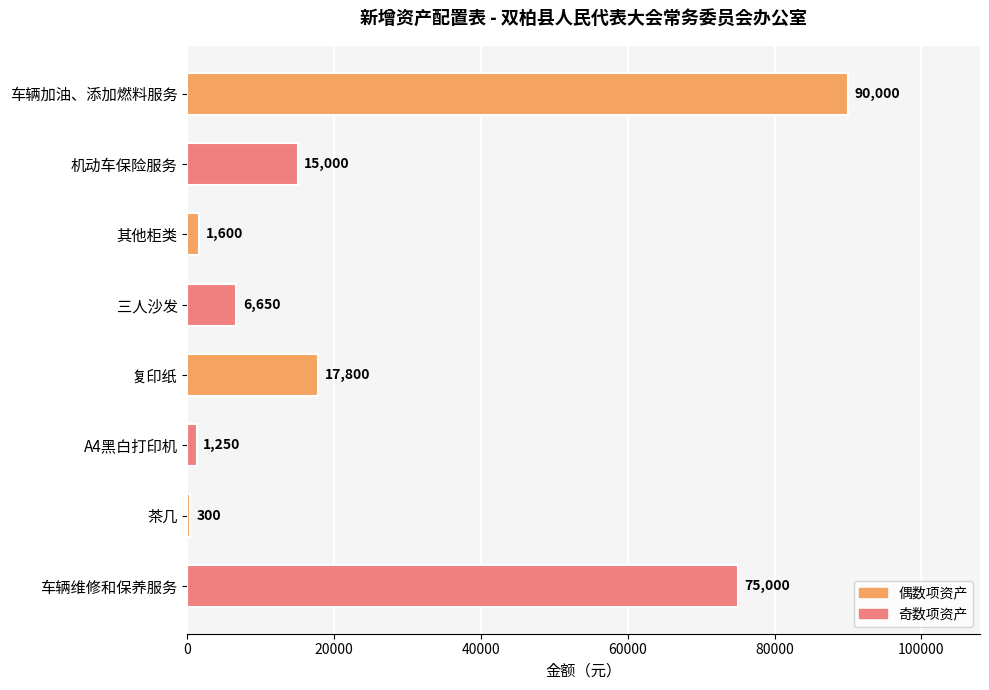

At which category does the chart reach its peak across all series?

车辆加油、添加燃料服务